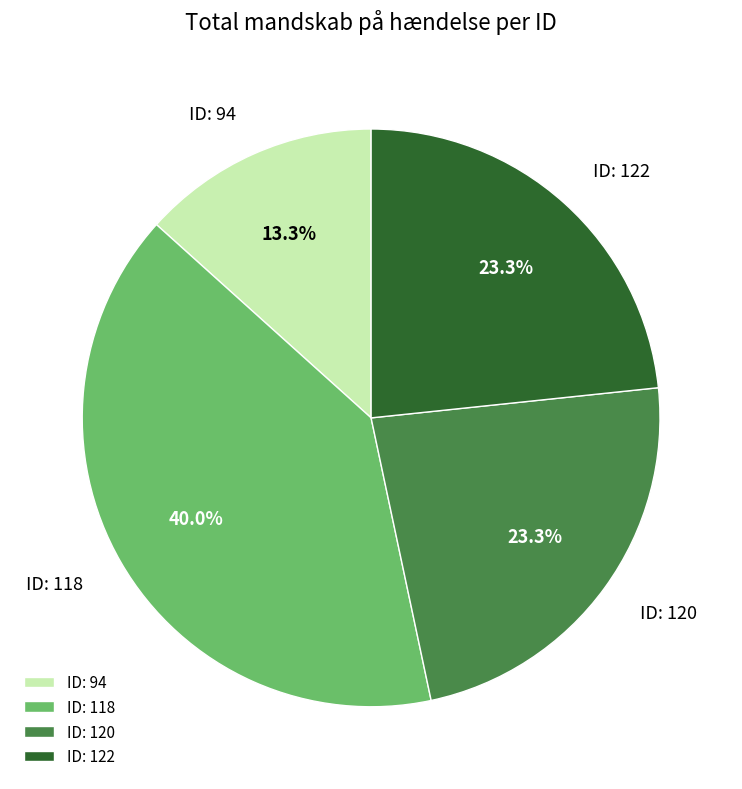

To the nearest percent, what is the average slice percentage?

25%